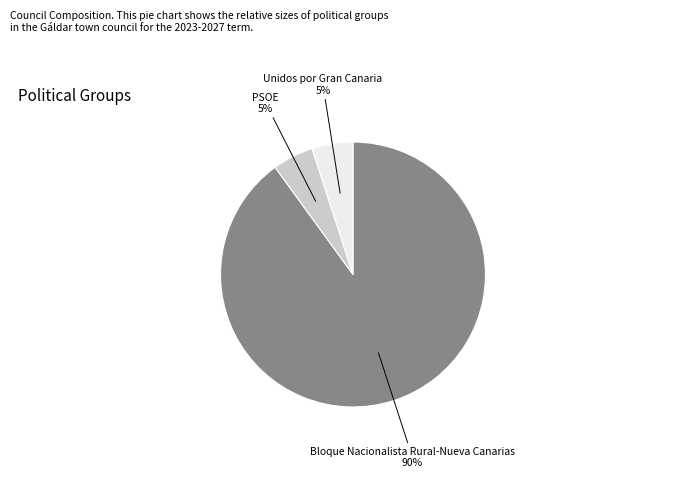

Do PSOE and Bloque Nacionalista Rural-Nueva Canarias together represent more than half of the pie?

Yes